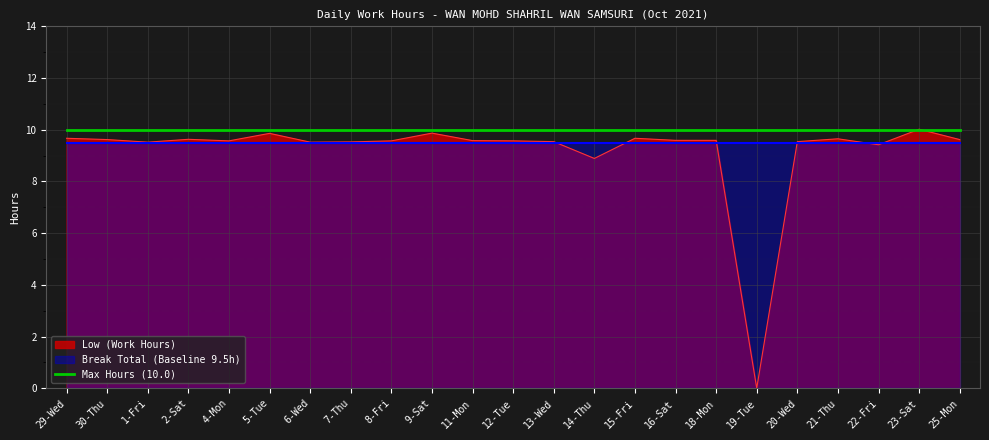

Where does the data first go above 9?

29-Wed